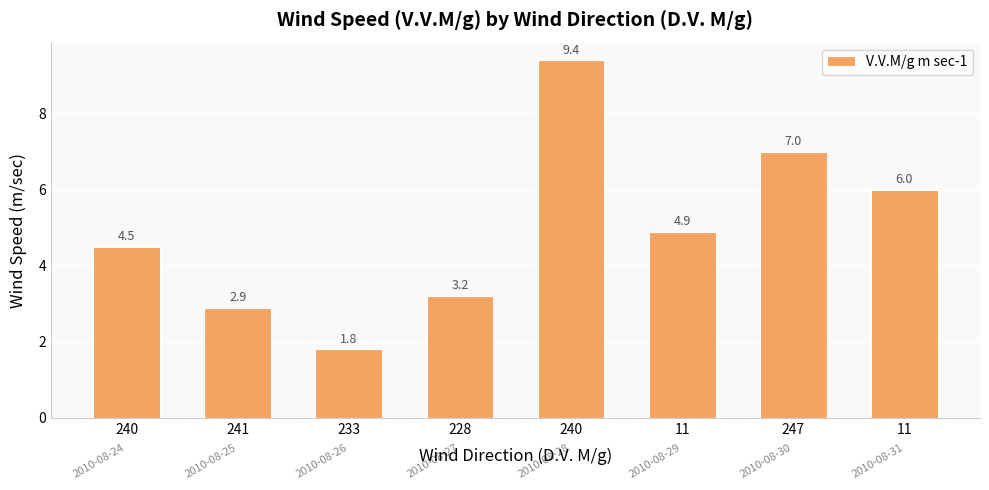

Reading left to right, extract all data points from this chart.

4.5	2.9	1.8	3.2	9.4	4.9	7.0	6.0